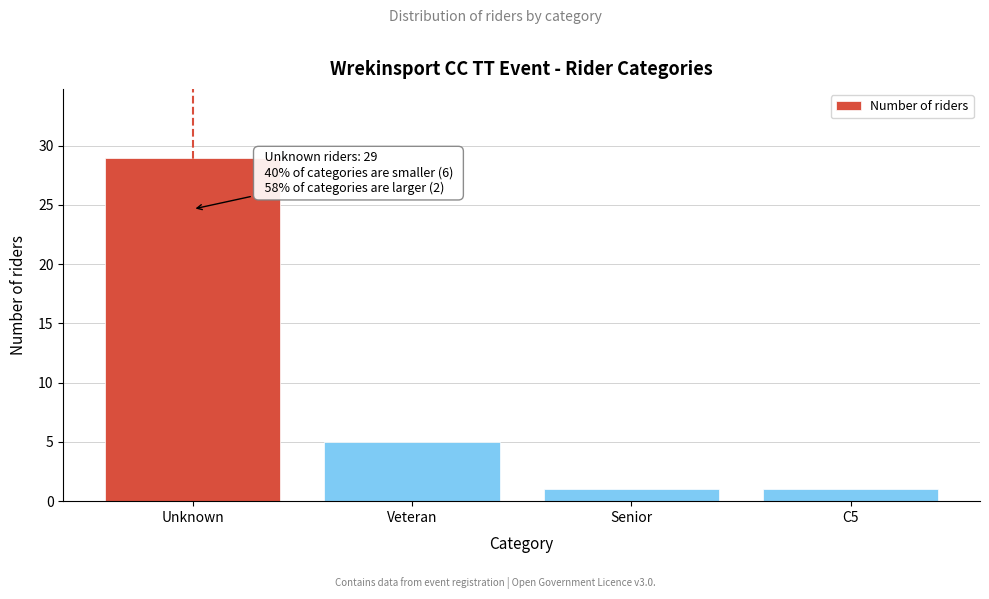

Reading left to right, transcribe all the data shown in this chart.

Unknown=29	Veteran=5	Senior=1	C5=1